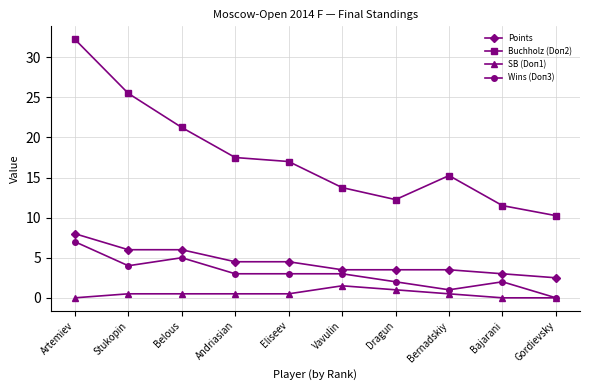

At how many categories does at least one series exceed 1?

10